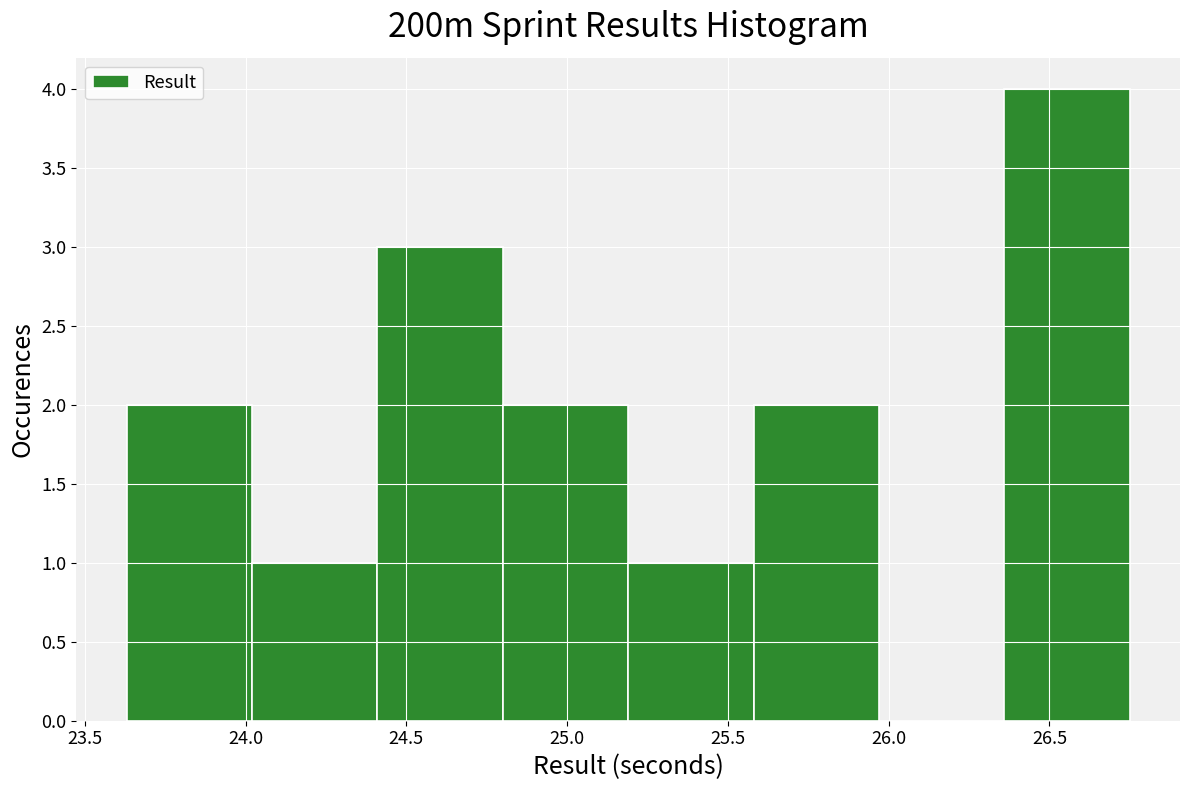

Over which range of the x-axis is the bar tallest?

26.36 to 26.75